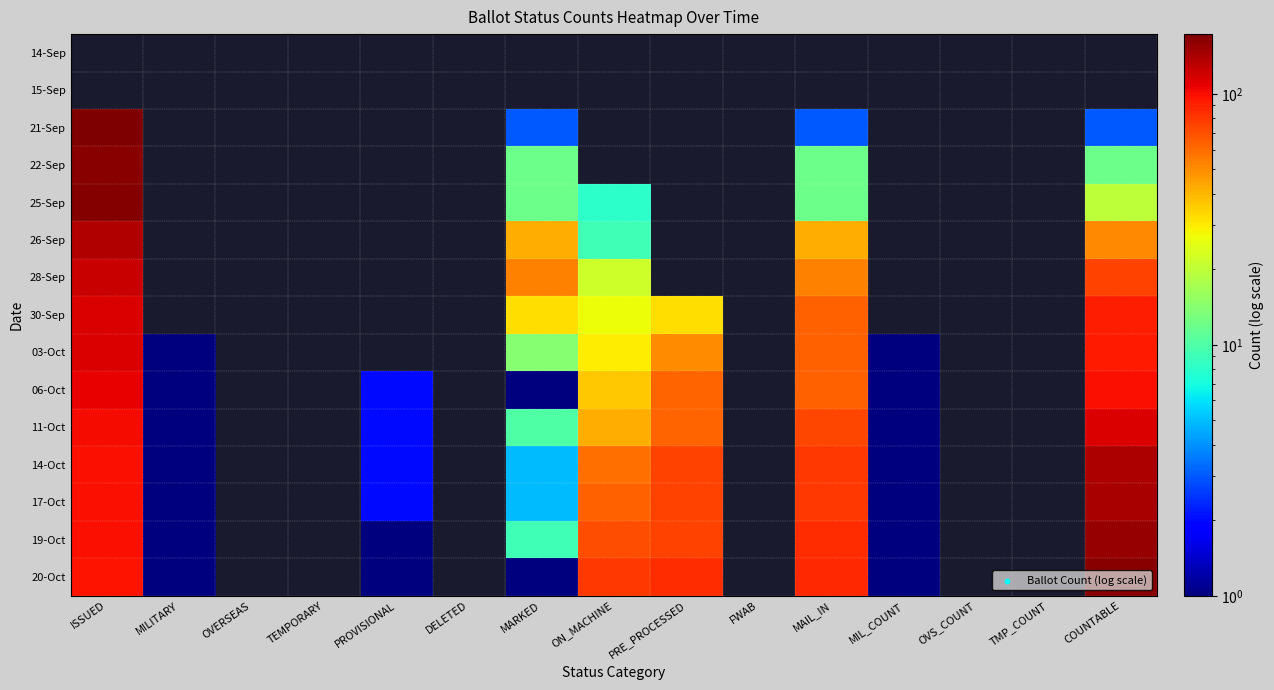

Reading left to right, list all the values displayed in this chart.

14-Sep: ISSUED=0	MILITARY=0	OVERSEAS=0	TEMPORARY=0	PROVISIONAL=0	DELETED=0	MARKED=0	ON_MACHINE=0	PRE_PROCESSED=0	FWAB=0	MAIL_IN=0	MIL_COUNT=0	OVS_COUNT=0	TMP_COUNT=0	COUNTABLE=0
15-Sep: ISSUED=0	MILITARY=0	OVERSEAS=0	TEMPORARY=0	PROVISIONAL=0	DELETED=0	MARKED=0	ON_MACHINE=0	PRE_PROCESSED=0	FWAB=0	MAIL_IN=0	MIL_COUNT=0	OVS_COUNT=0	TMP_COUNT=0	COUNTABLE=0
21-Sep: ISSUED=173	MILITARY=0	OVERSEAS=0	TEMPORARY=0	PROVISIONAL=0	DELETED=0	MARKED=3	ON_MACHINE=0	PRE_PROCESSED=0	FWAB=0	MAIL_IN=3	MIL_COUNT=0	OVS_COUNT=0	TMP_COUNT=0	COUNTABLE=3
22-Sep: ISSUED=165	MILITARY=0	OVERSEAS=0	TEMPORARY=0	PROVISIONAL=0	DELETED=0	MARKED=12	ON_MACHINE=0	PRE_PROCESSED=0	FWAB=0	MAIL_IN=12	MIL_COUNT=0	OVS_COUNT=0	TMP_COUNT=0	COUNTABLE=12
25-Sep: ISSUED=167	MILITARY=0	OVERSEAS=0	TEMPORARY=0	PROVISIONAL=0	DELETED=0	MARKED=12	ON_MACHINE=8	PRE_PROCESSED=0	FWAB=0	MAIL_IN=12	MIL_COUNT=0	OVS_COUNT=0	TMP_COUNT=0	COUNTABLE=20
26-Sep: ISSUED=136	MILITARY=0	OVERSEAS=0	TEMPORARY=0	PROVISIONAL=0	DELETED=0	MARKED=42	ON_MACHINE=9	PRE_PROCESSED=0	FWAB=0	MAIL_IN=42	MIL_COUNT=0	OVS_COUNT=0	TMP_COUNT=0	COUNTABLE=51
28-Sep: ISSUED=125	MILITARY=0	OVERSEAS=0	TEMPORARY=0	PROVISIONAL=0	DELETED=0	MARKED=53	ON_MACHINE=22	PRE_PROCESSED=0	FWAB=0	MAIL_IN=53	MIL_COUNT=0	OVS_COUNT=0	TMP_COUNT=0	COUNTABLE=75
30-Sep: ISSUED=114	MILITARY=0	OVERSEAS=0	TEMPORARY=0	PROVISIONAL=0	DELETED=0	MARKED=32	ON_MACHINE=27	PRE_PROCESSED=32	FWAB=0	MAIL_IN=64	MIL_COUNT=0	OVS_COUNT=0	TMP_COUNT=0	COUNTABLE=91
03-Oct: ISSUED=114	MILITARY=1	OVERSEAS=0	TEMPORARY=0	PROVISIONAL=0	DELETED=0	MARKED=14	ON_MACHINE=30	PRE_PROCESSED=50	FWAB=0	MAIL_IN=64	MIL_COUNT=1	OVS_COUNT=0	TMP_COUNT=0	COUNTABLE=94
06-Oct: ISSUED=108	MILITARY=1	OVERSEAS=0	TEMPORARY=0	PROVISIONAL=2	DELETED=0	MARKED=1	ON_MACHINE=36	PRE_PROCESSED=63	FWAB=0	MAIL_IN=64	MIL_COUNT=1	OVS_COUNT=0	TMP_COUNT=0	COUNTABLE=100
11-Oct: ISSUED=102	MILITARY=1	OVERSEAS=0	TEMPORARY=0	PROVISIONAL=2	DELETED=0	MARKED=10	ON_MACHINE=42	PRE_PROCESSED=63	FWAB=0	MAIL_IN=73	MIL_COUNT=1	OVS_COUNT=0	TMP_COUNT=0	COUNTABLE=115
14-Oct: ISSUED=100	MILITARY=1	OVERSEAS=0	TEMPORARY=0	PROVISIONAL=2	DELETED=0	MARKED=5	ON_MACHINE=59	PRE_PROCESSED=75	FWAB=0	MAIL_IN=80	MIL_COUNT=1	OVS_COUNT=0	TMP_COUNT=0	COUNTABLE=139
17-Oct: ISSUED=100	MILITARY=1	OVERSEAS=0	TEMPORARY=0	PROVISIONAL=2	DELETED=0	MARKED=5	ON_MACHINE=64	PRE_PROCESSED=75	FWAB=0	MAIL_IN=80	MIL_COUNT=1	OVS_COUNT=0	TMP_COUNT=0	COUNTABLE=144
19-Oct: ISSUED=99	MILITARY=1	OVERSEAS=0	TEMPORARY=0	PROVISIONAL=1	DELETED=0	MARKED=9	ON_MACHINE=71	PRE_PROCESSED=75	FWAB=0	MAIL_IN=84	MIL_COUNT=1	OVS_COUNT=0	TMP_COUNT=0	COUNTABLE=155
20-Oct: ISSUED=98	MILITARY=1	OVERSEAS=0	TEMPORARY=0	PROVISIONAL=1	DELETED=0	MARKED=1	ON_MACHINE=79	PRE_PROCESSED=85	FWAB=0	MAIL_IN=86	MIL_COUNT=1	OVS_COUNT=0	TMP_COUNT=0	COUNTABLE=165